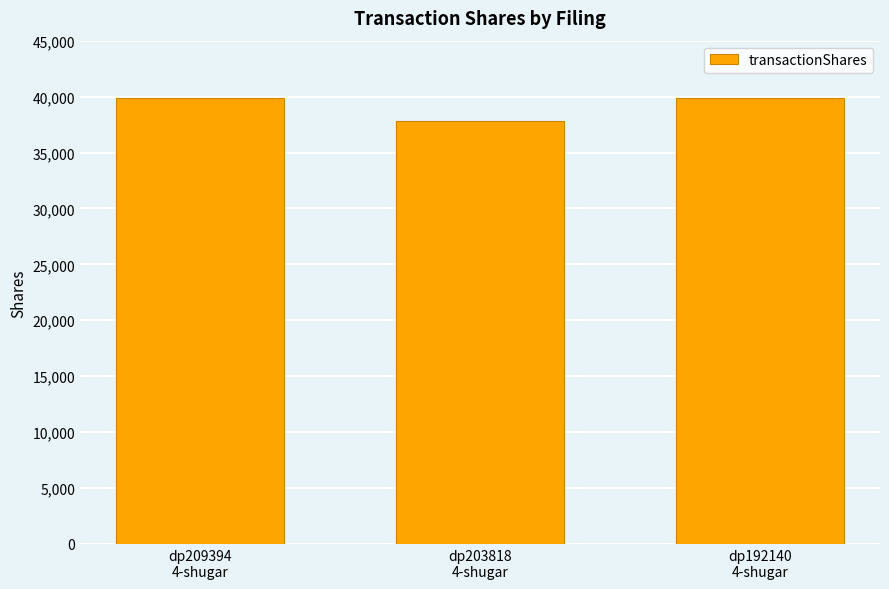

What is the value of the 1st bar from the left?

39893